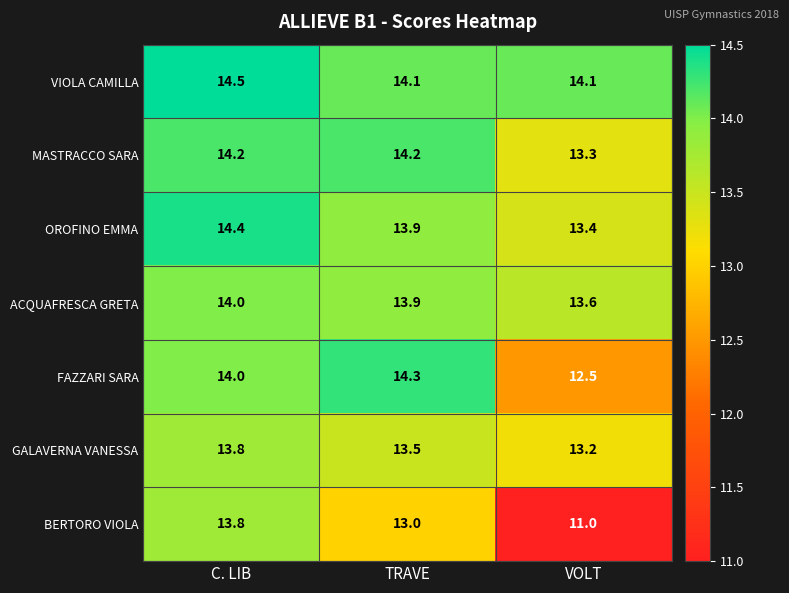

Which series changed the most between C. LIB and TRAVE?

BERTORO VIOLA